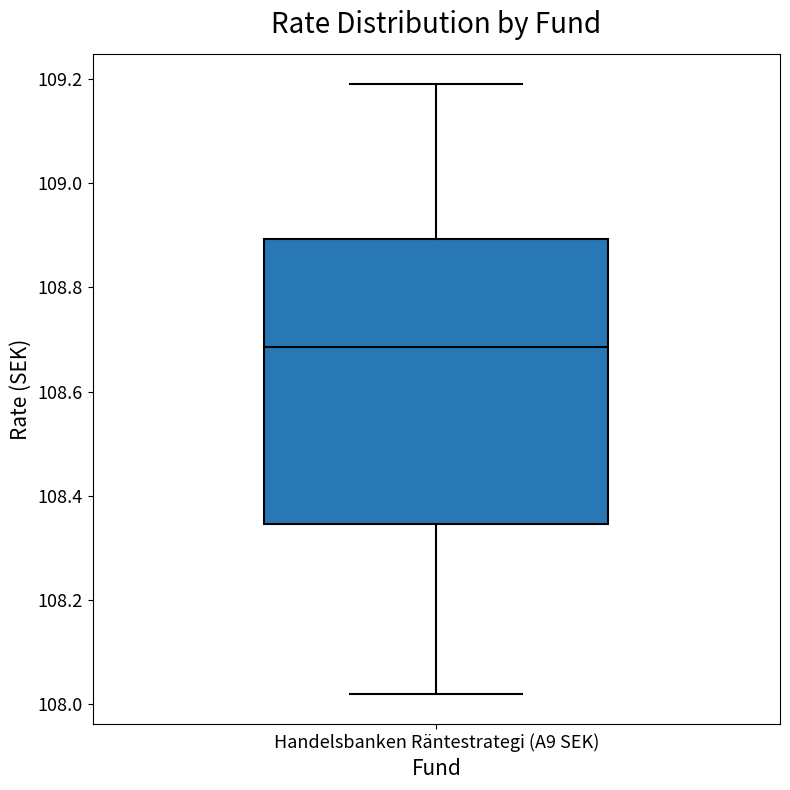

Where does the lower whisker of the box for Handelsbanken Räntestrategi (A9 SEK) end on the y-axis? The values are not printed on the chart, so give them approximately, as read against the axis.

108.02